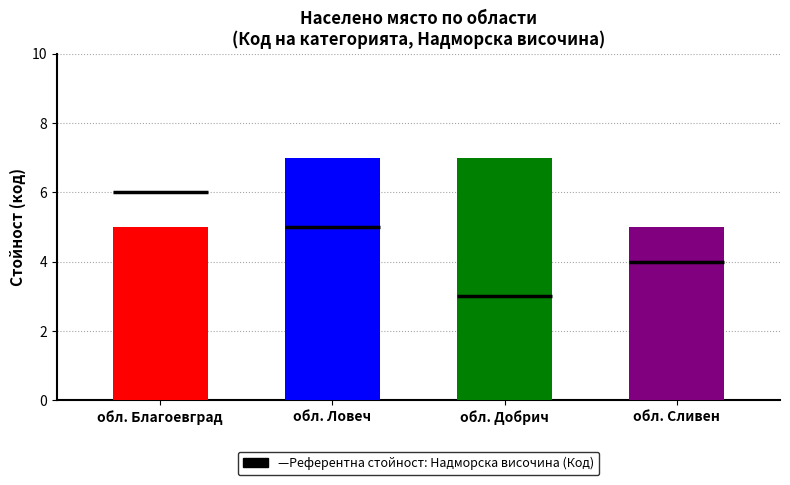

What position from the left is обл. Сливен?

4